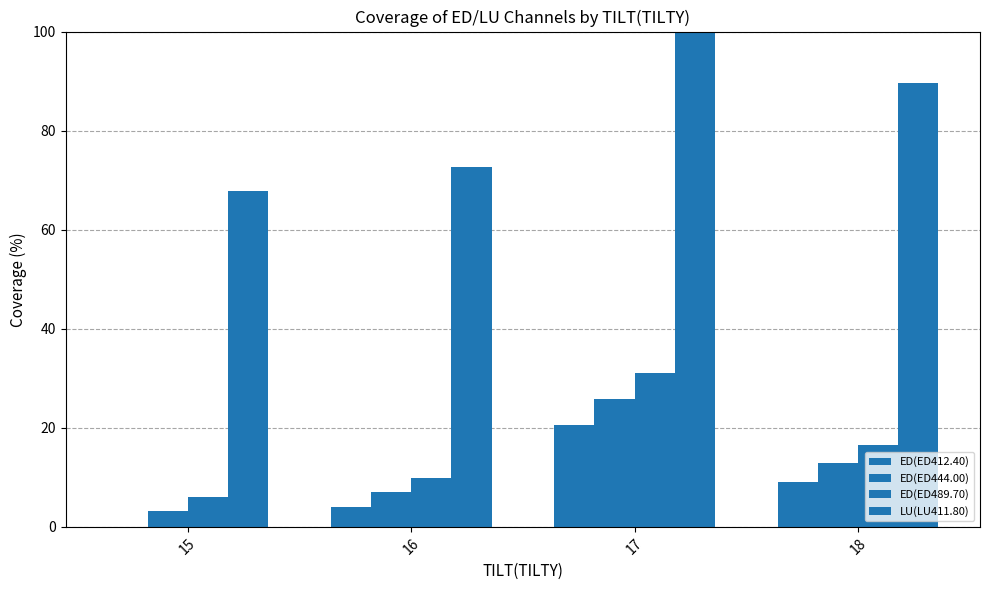

Are the bars grouped side by side (vs. stacked)?

Yes